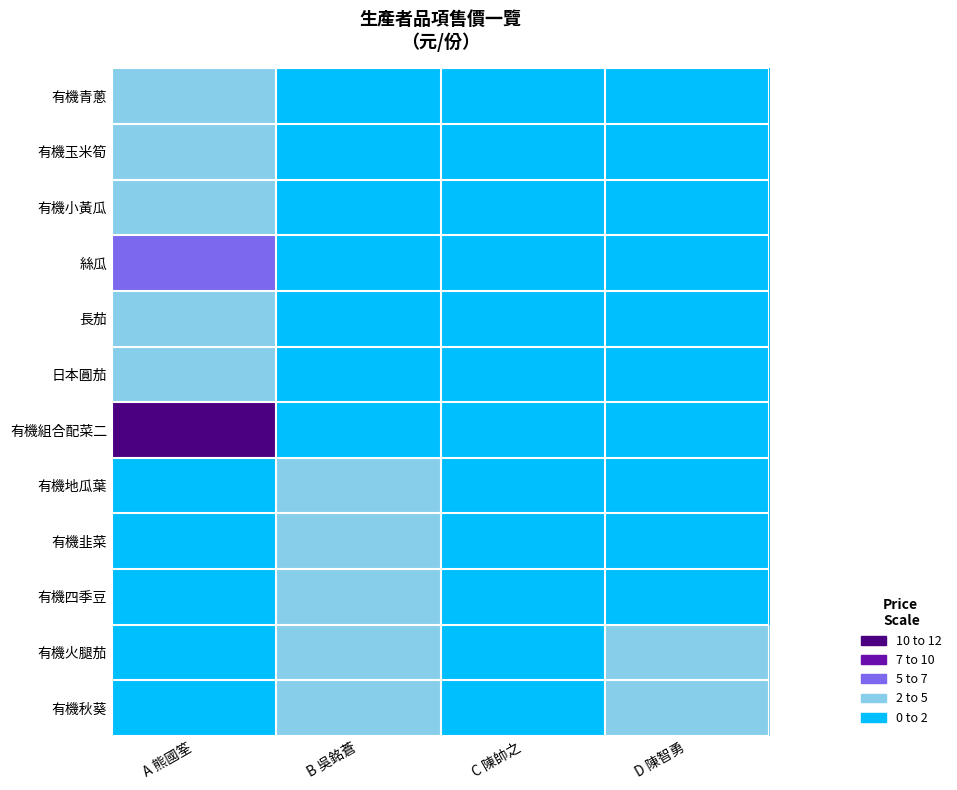

At A 熊國筌, list the series in order from largest to smallest.

有機組合配菜二, 絲瓜, 有機青蔥, 有機玉米筍, 有機小黃瓜, 長茄, 日本圓茄, 有機地瓜葉, 有機韭菜, 有機四季豆, 有機火腿茄, 有機秋葵